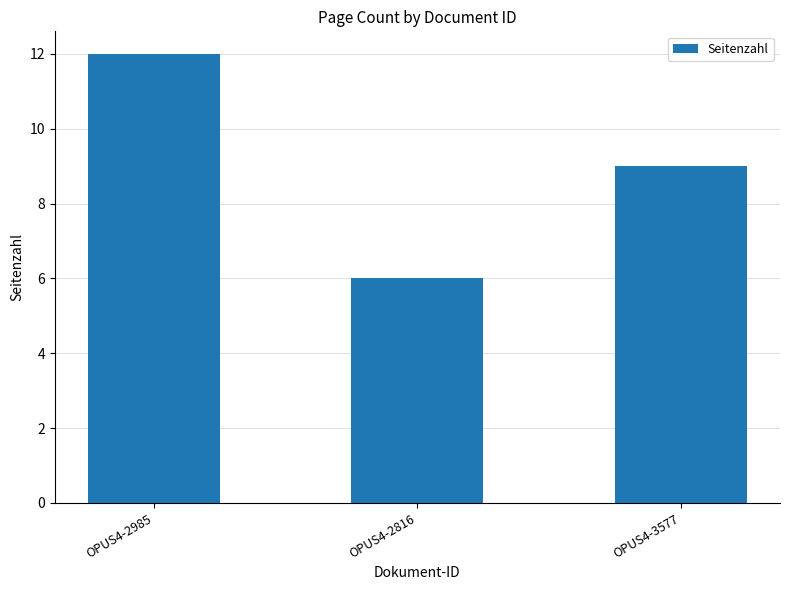

List the labels in order of value, largest first.

OPUS4-2985, OPUS4-3577, OPUS4-2816